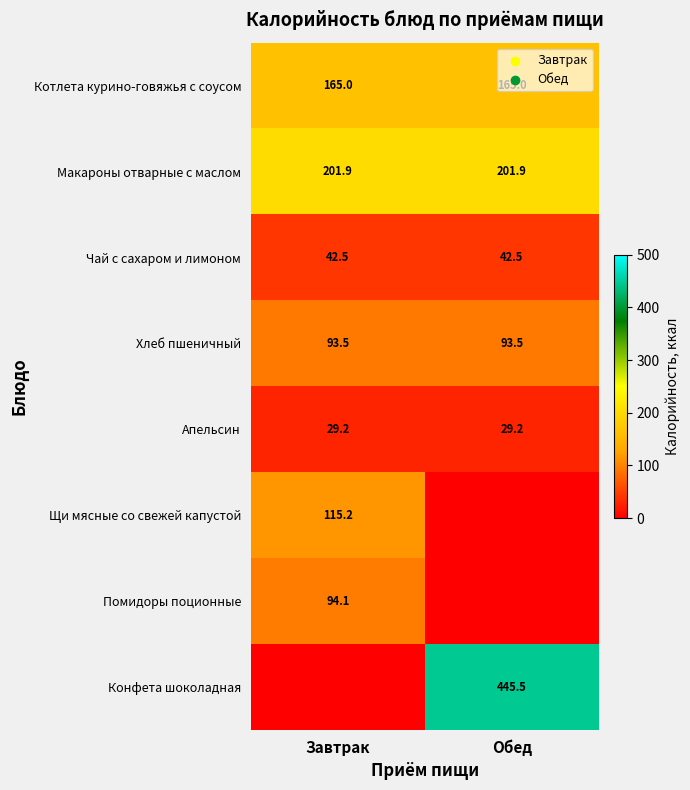

At which category is the sum across all series the highest?

Обед